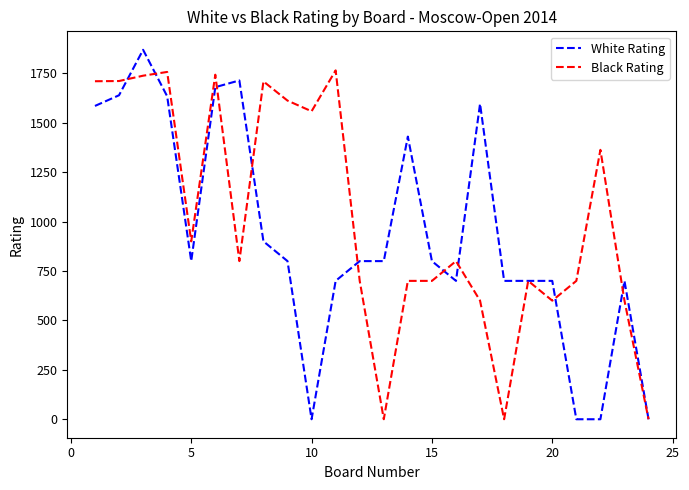

Does the chart have visible grid lines?

No